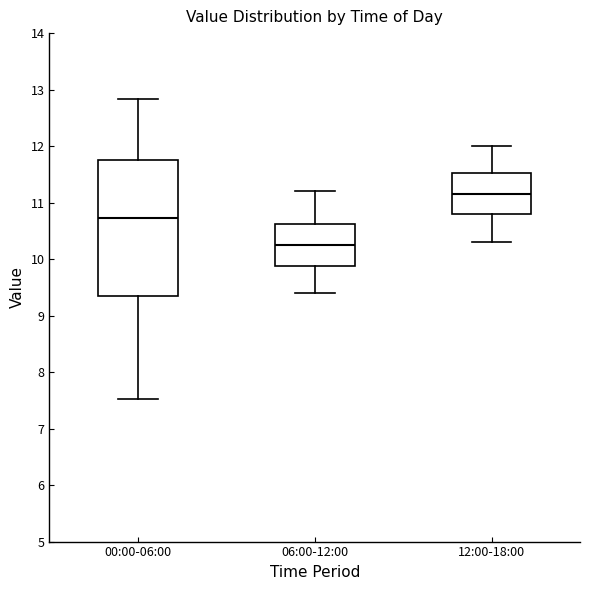

Which box has the highest median line?

12:00-18:00